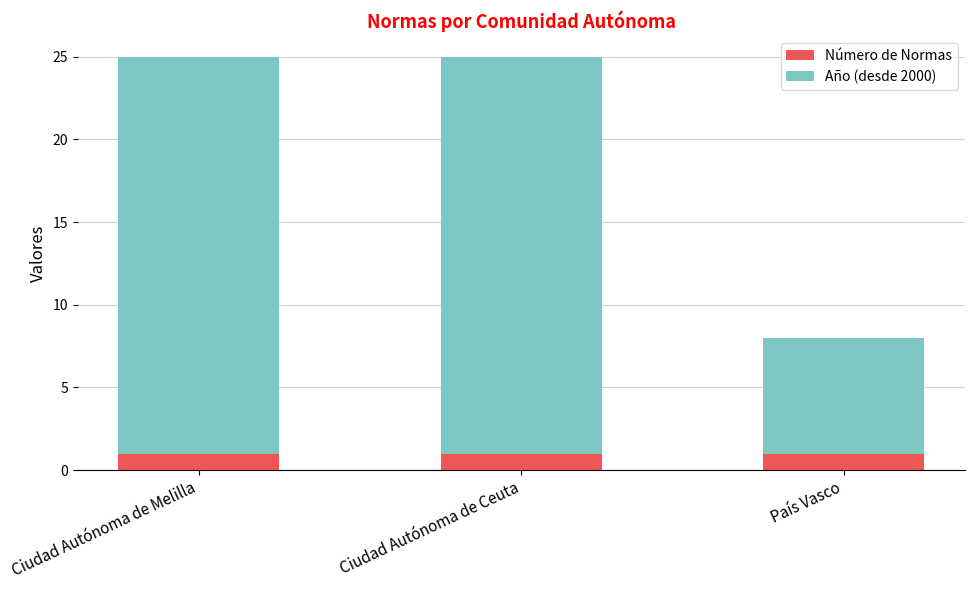

What is the total value across all series at Ciudad Autónoma de Ceuta?

25